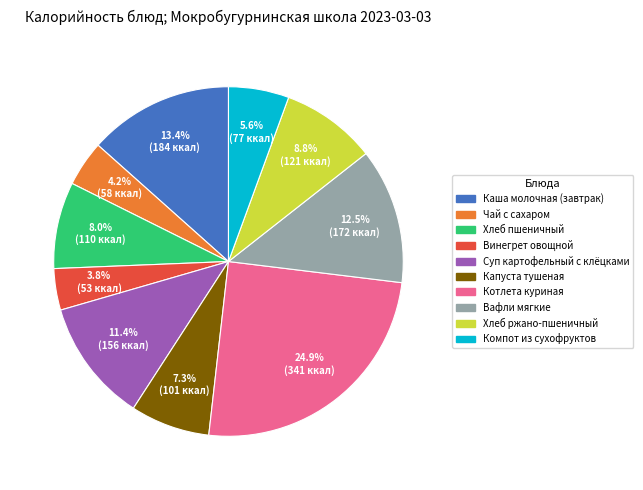

What percentage is NOT represented by Чай с сахаром?

95.8%